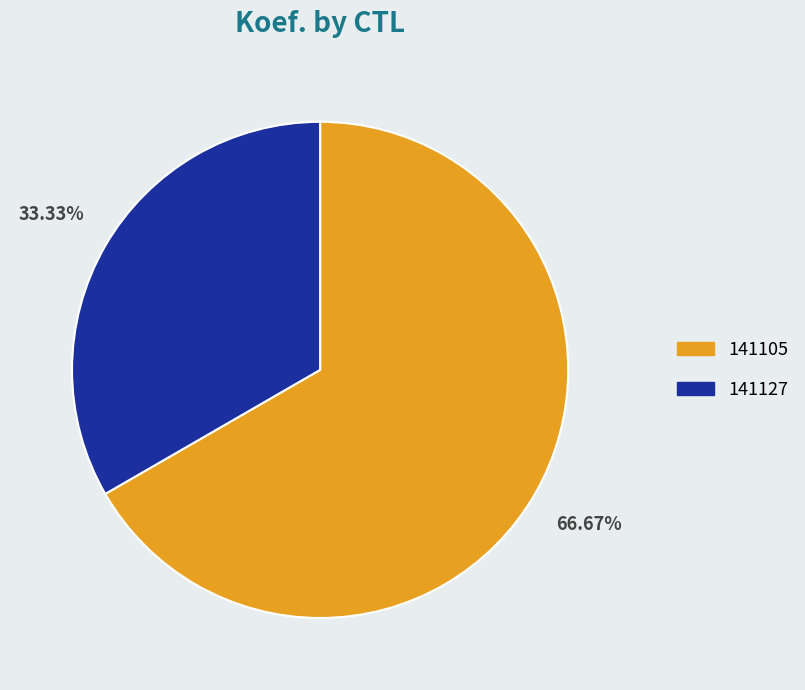

Approximately how many times larger is the value at 141127 compared to 141105?

0.5